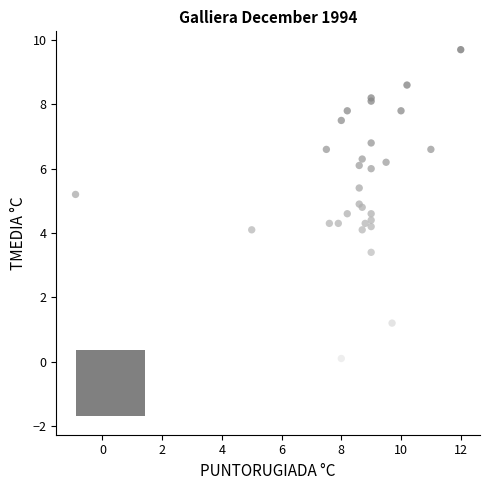

What Y value in the scatter plot is closest to 3?

3.4